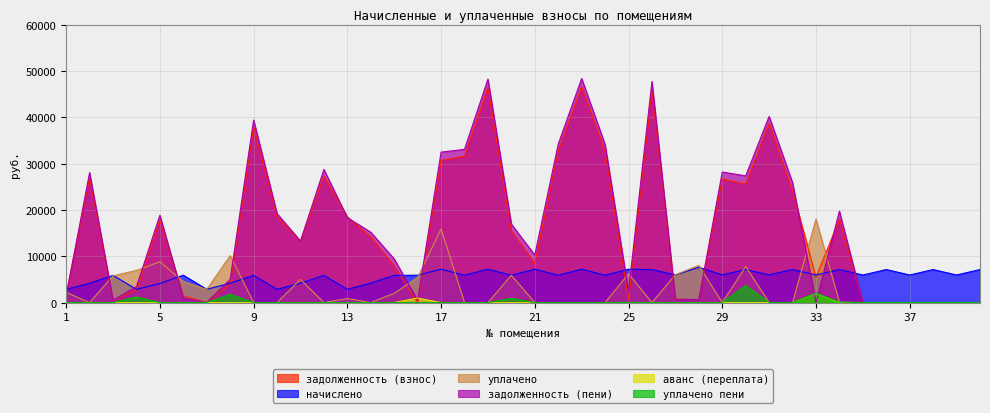

Reading left to right, what are all the values shown in this chart?

задолженность (взнос): 1713.6	27008.4	488.8	2726.7	17824.7	1478.4	0.0	3980.2	37932.0	18502.3	13247.0	27266.3	18502.3	14143.4	7959.3	0.0	30675.0	31599.5	46441.9	15456.7	8459.5	32731.8	46566.0	32632.2	645.8	45945.1	727.2	634.4	26680.8	25569.0	38680.8	24102.2	5471.0	17949.6	0.0	0.0	0.0	0.0	0.0	0.0
начислено: 2841.6	4176.0	5865.6	2860.8	4118.4	5913.6	2860.8	4176.0	5865.6	2860.8	4176.0	5865.6	2860.8	4185.6	5865.6	5904.0	7200.0	5904.0	7180.8	5904.0	7200.0	5904.0	7200.0	5904.0	7200.0	7104.0	5980.8	7612.8	5980.8	7132.8	5980.8	7132.8	5952.0	7132.8	5952.0	7132.8	5952.0	7132.8	5952.0	7132.8
уплачено: 2195.3	0.0	5773.9	6940.2	8811.0	4528.1	2837.5	10130.8	0.0	0.0	5000.0	0.0	888.6	0.0	2000.0	5407.5	15891.0	0.0	0.0	5898.6	0.0	0.0	0.0	0.0	6206.2	0.0	6022.0	8038.9	0.0	7787.1	0.0	0.0	18023.8	84.7	0.0	0.0	0.0	0.0	0.0	0.0
задолженность (пени): 1419.7	28052.4	488.8	3441.9	18854.3	990.3	0.0	5024.2	39398.4	19217.5	13291.0	28732.7	18329.0	15189.8	9425.7	492.0	32475.0	33075.4	48237.1	16932.7	10259.5	34207.8	48366.0	34108.2	2445.8	47721.1	722.4	634.8	28176.0	27352.2	40176.0	25885.4	0.0	19732.8	0.0	0.0	0.0	0.0	0.0	0.0
аванс (переплата): 0.0	0.0	0.0	0.0	0.0	0.0	23.4	0.0	0.0	0.0	0.0	0.0	0.0	0.0	0.0	984.0	0.0	0.0	0.0	0.0	0.0	0.0	0.0	0.0	0.0	0.0	0.0	0.0	0.0	0.0	0.0	0.0	1976.6	0.0	0.0	0.0	0.0	0.0	0.0	0.0
уплачено пени: 0.0	0.0	0.0	1214.0	0.0	4.7	11.7	1772.1	0.0	0.0	0.0	0.0	0.0	0.0	0.0	0.0	0.0	0.0	0.0	902.9	0.0	0.0	0.0	0.0	45.8	0.0	0.0	-7.6	0.0	3693.9	0.0	0.0	2043.0	106.0	0.0	0.0	0.0	0.0	0.0	0.0